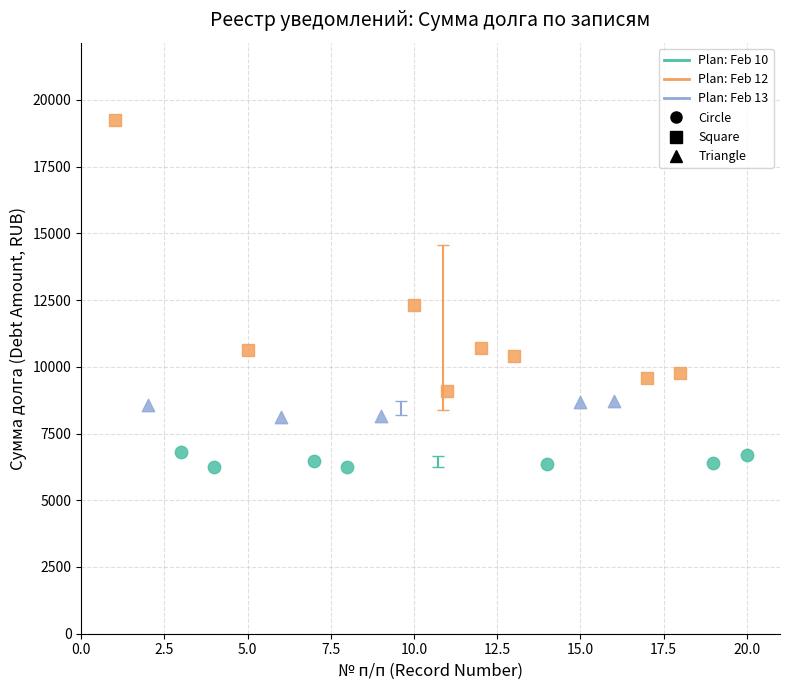

Which series contains the lowest Y value?

Plan: Feb 10